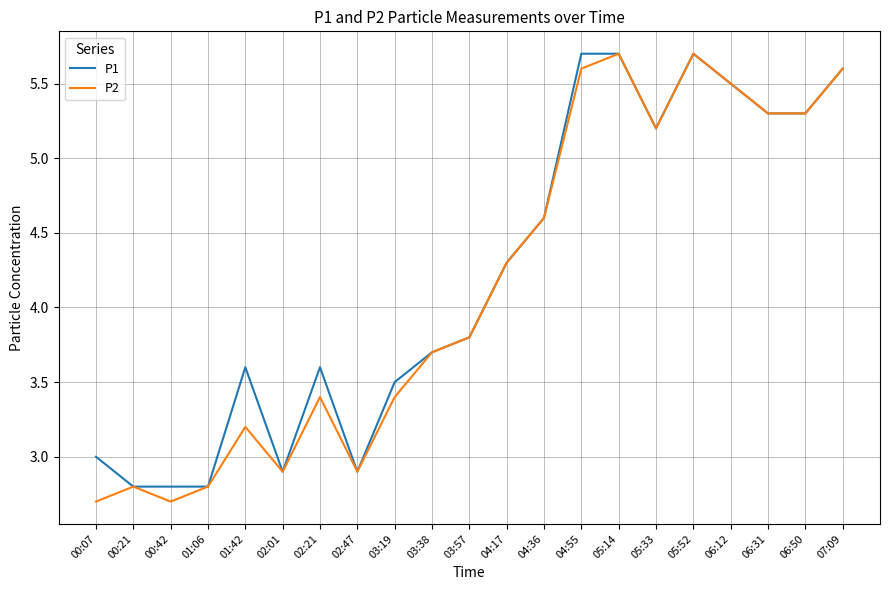

The P2 series shows 4.2 at 00:21. True or false?

False